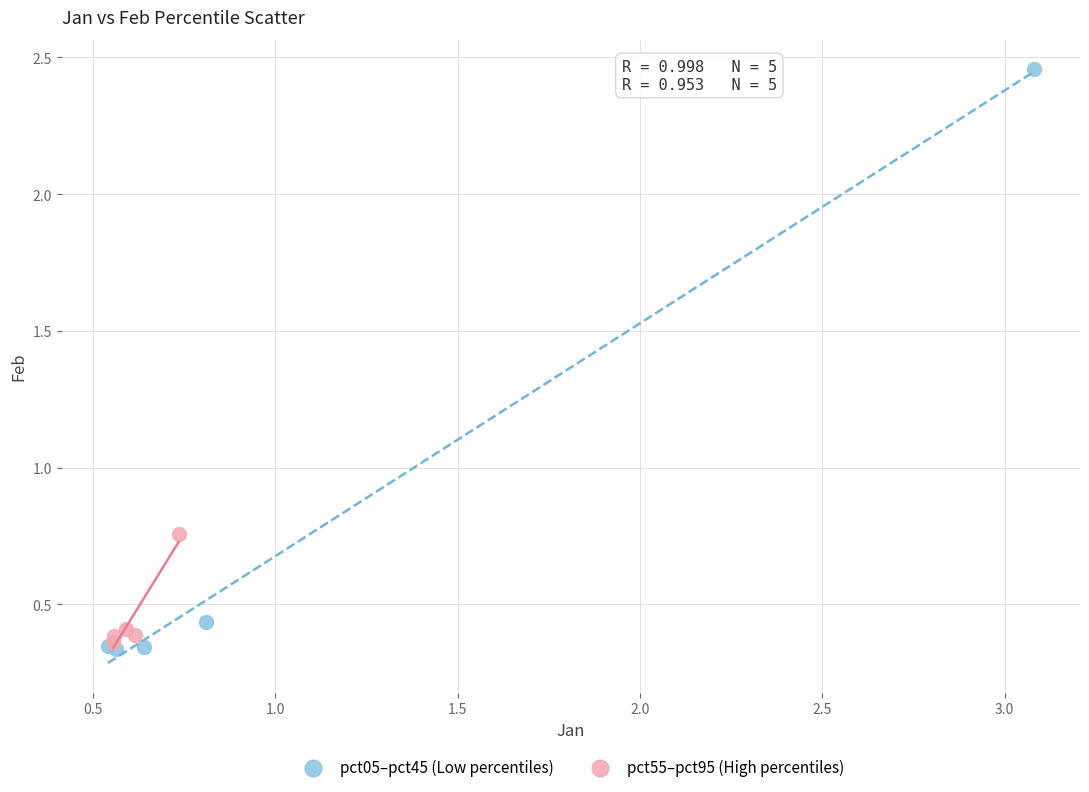

Which series reaches the maximum Y coordinate?

pct05–pct45 (Low percentiles)